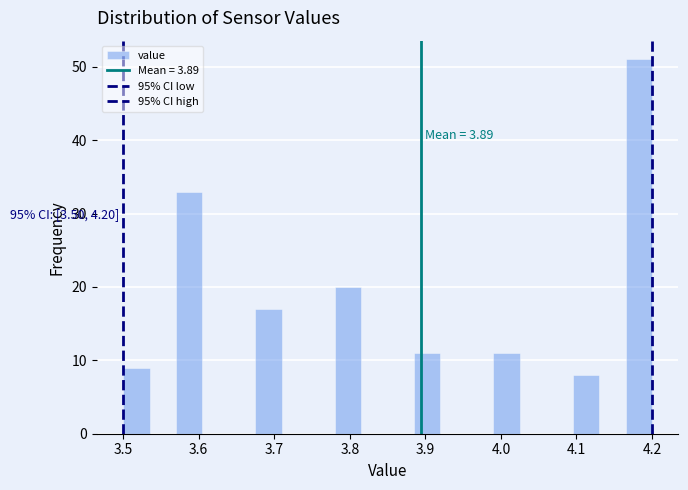

Read against the x-axis, roughly where is the centre of the tallest bar?

4.18